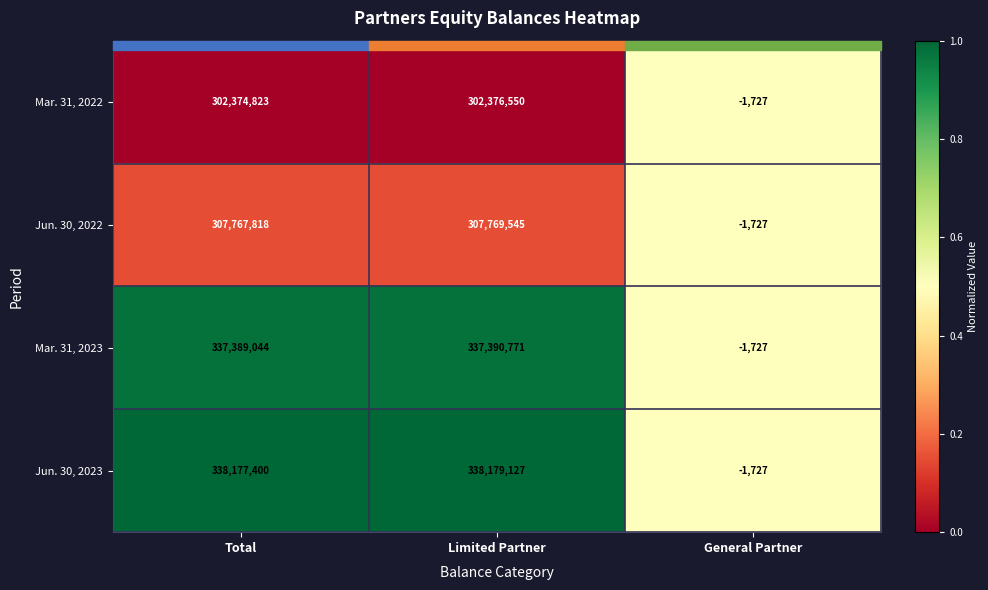

Which series has the largest total across all categories?

Jun. 30, 2023